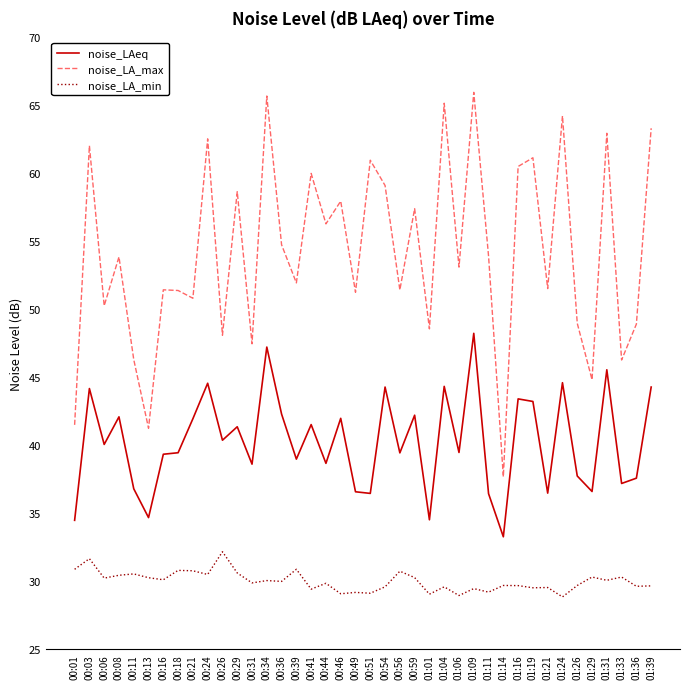

True or false: noise_LA_max and noise_LA_min cross at least once.

False